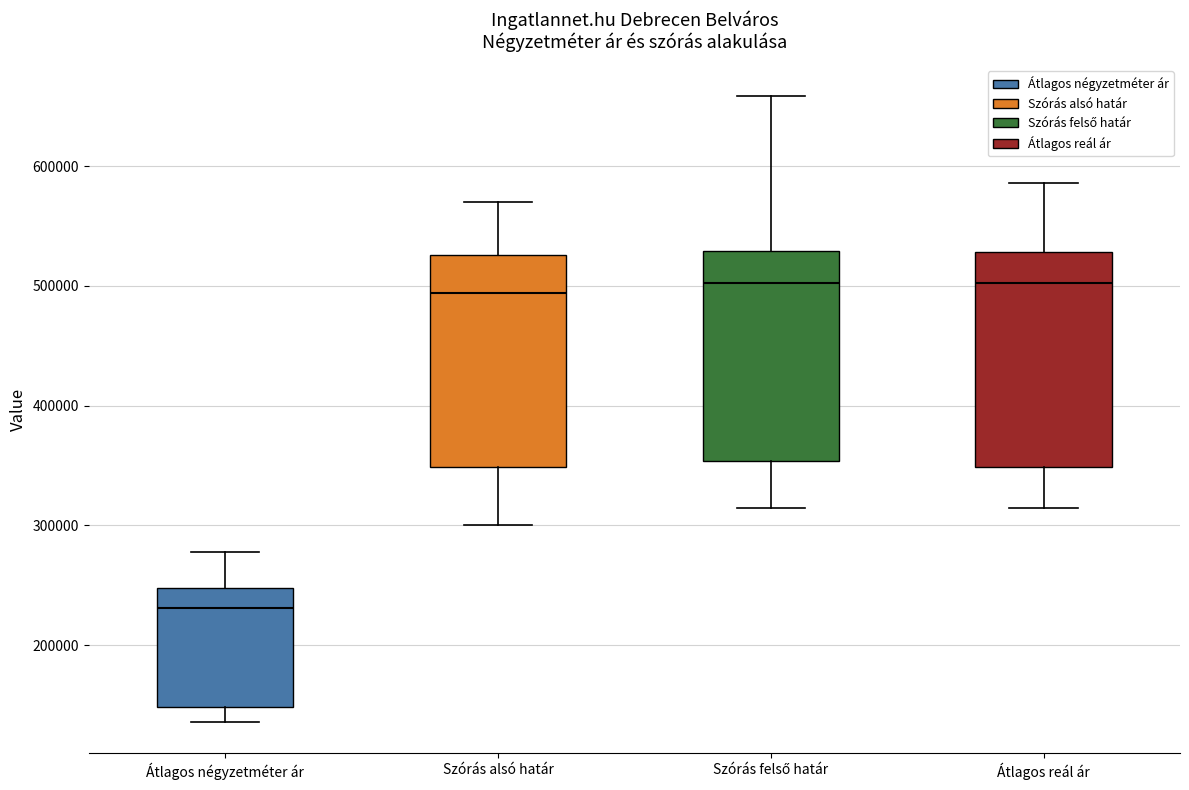

Reading left to right, read every box against the y-axis: the position of its median line, the range the box covers, and the ends of its whiskers. The values are not printed on the chart, so give them approximately, as read against the axis.

Átlagos négyzetméter ár: median 230000, box 150000 to 250000, whiskers 140000 to 280000
Szórás alsó határ: median 490000, box 350000 to 530000, whiskers 300000 to 570000
Szórás felső határ: median 500000, box 350000 to 530000, whiskers 310000 to 660000
Átlagos reál ár: median 500000, box 350000 to 530000, whiskers 310000 to 590000